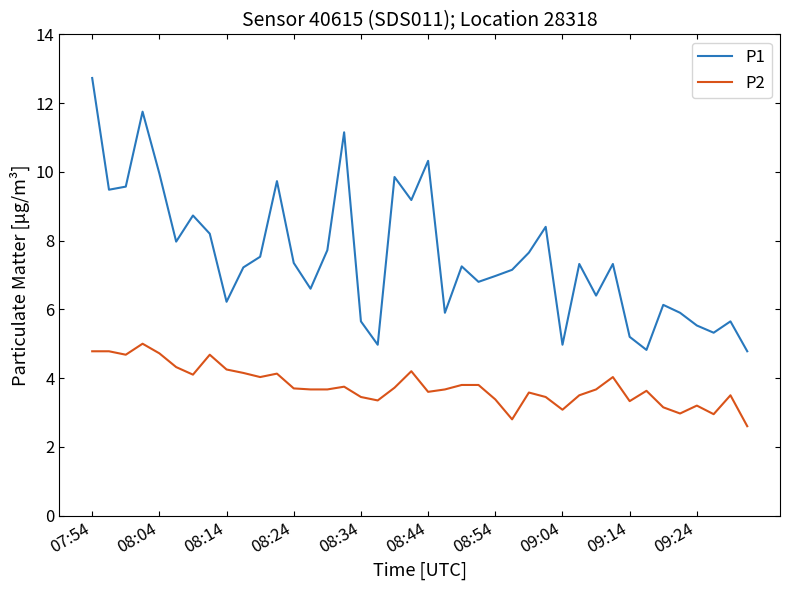

True or false: P2 and P1 cross at least once.

False